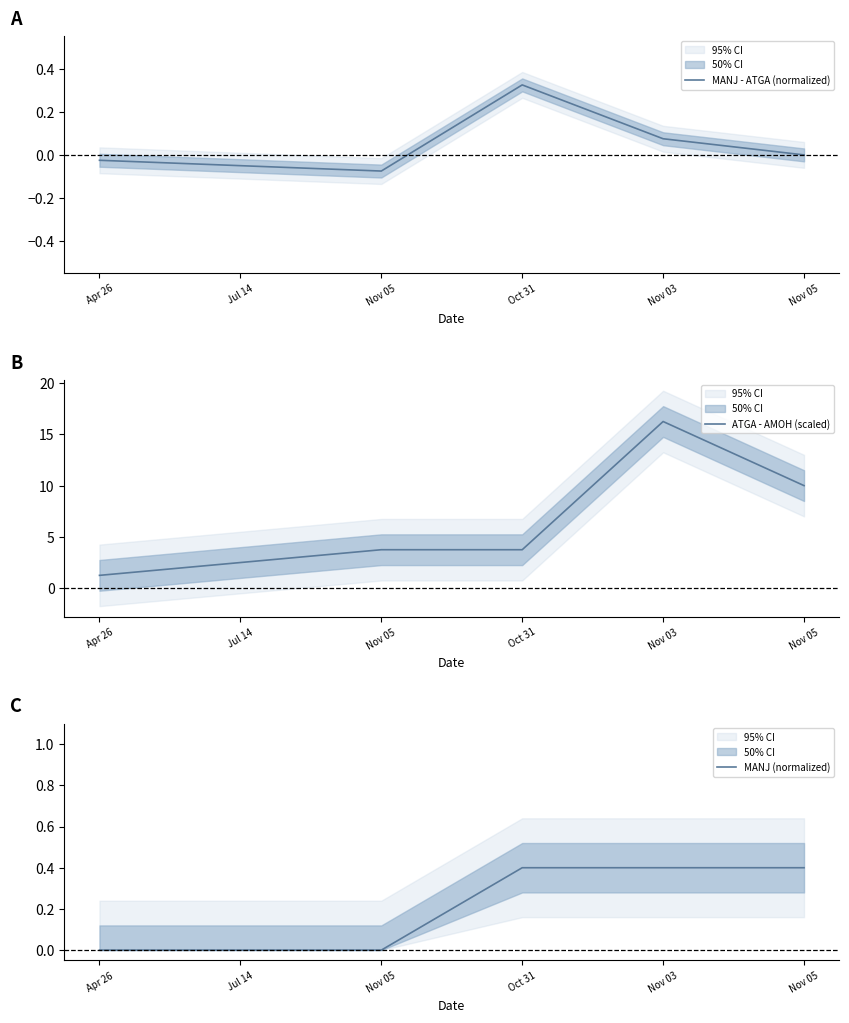

Is this an area chart (filled region under the line)?

No